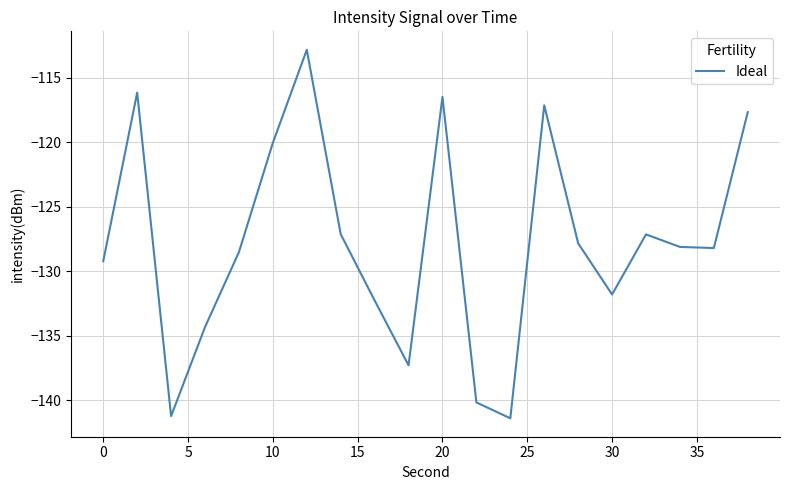

What is the difference between the maximum and minimum values?

28.6